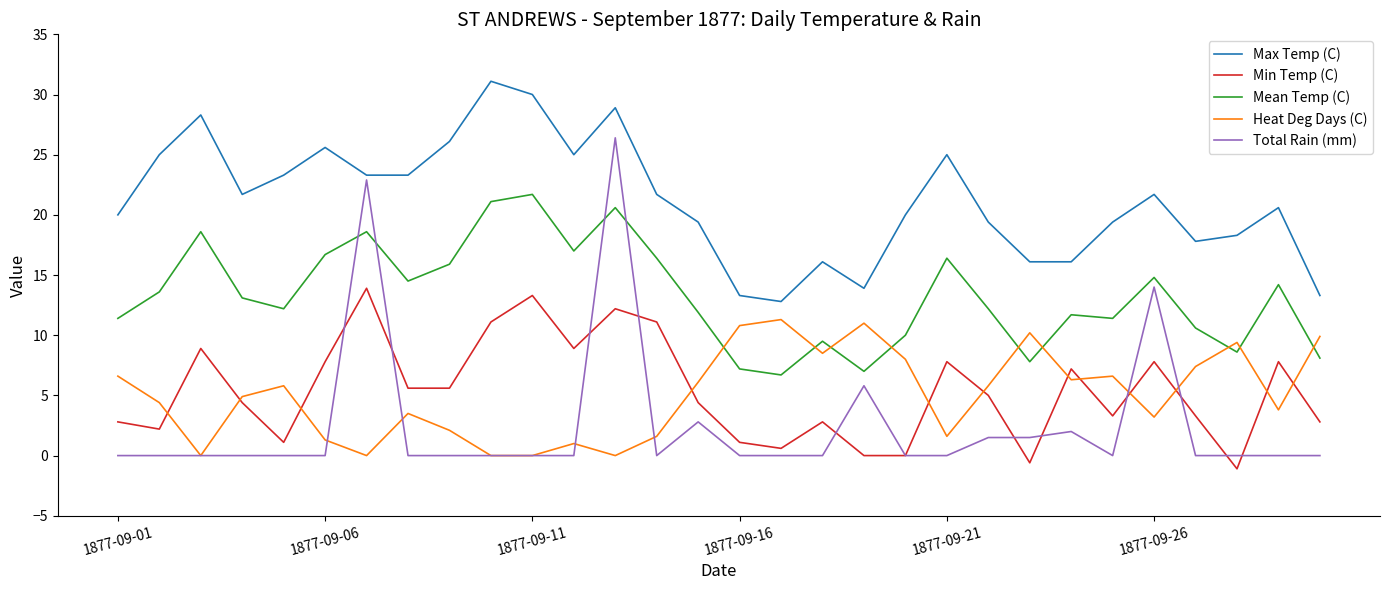

Which series has the largest range (max minus min)?

Total Rain (mm)